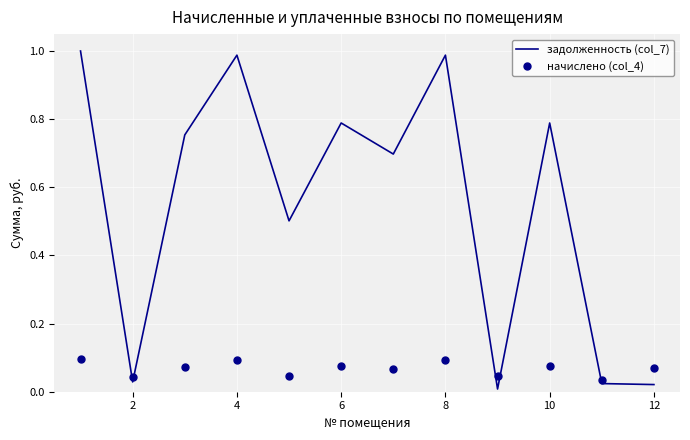

Which series contains the highest Y value?

задолженность (col_7)